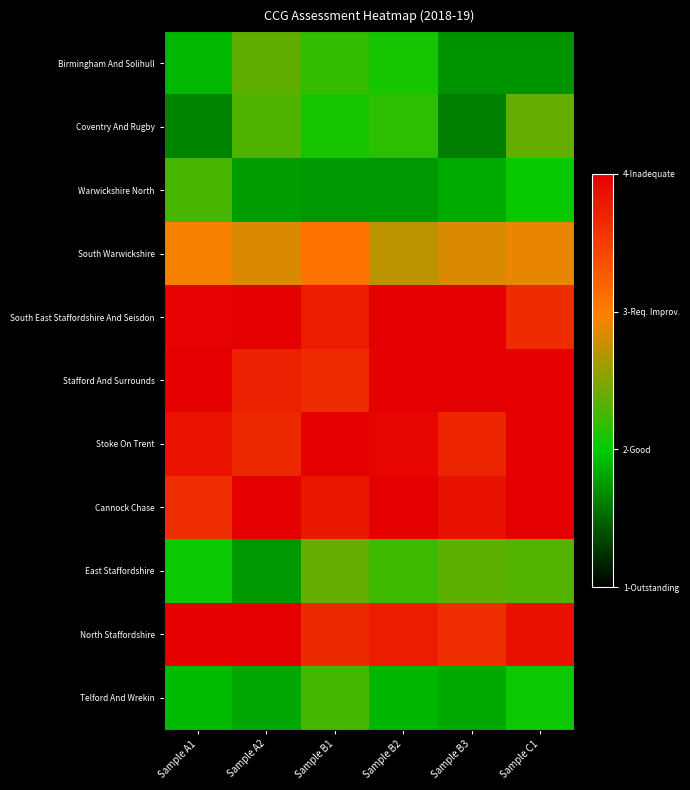

Which series has the largest range (max minus min)?

Coventry And Rugby